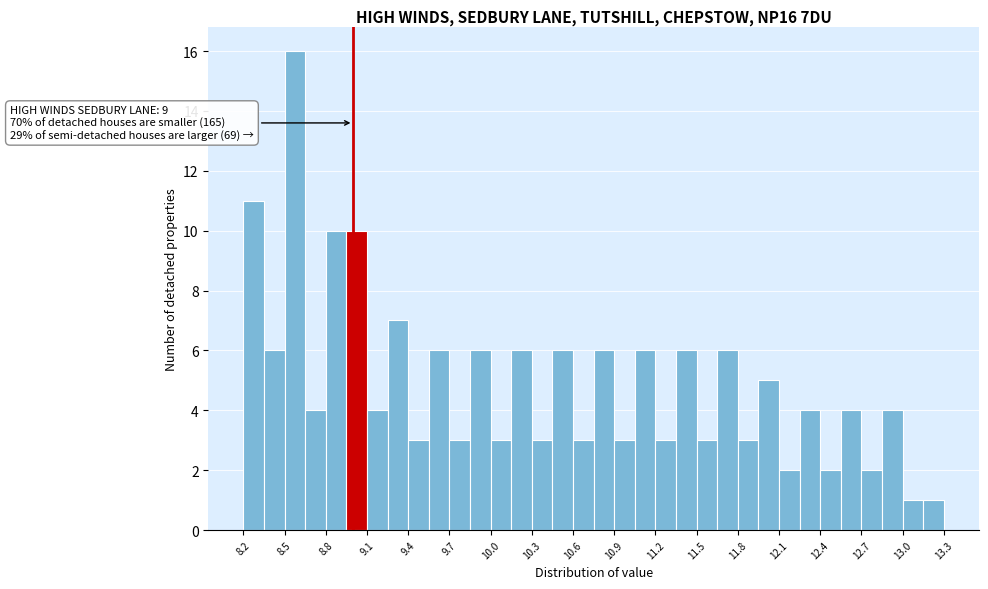

Read against the x-axis, roughly where is the centre of the tallest bar?

8.60